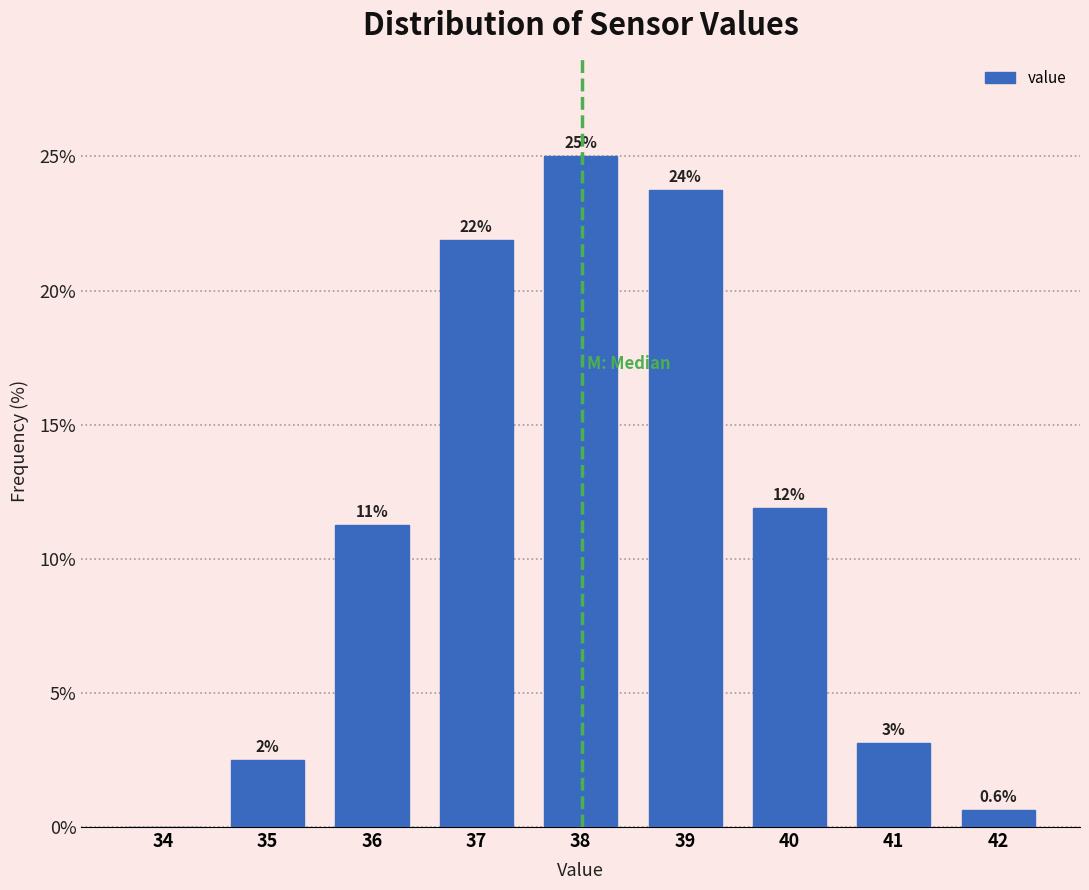

Are the bars horizontal?

No